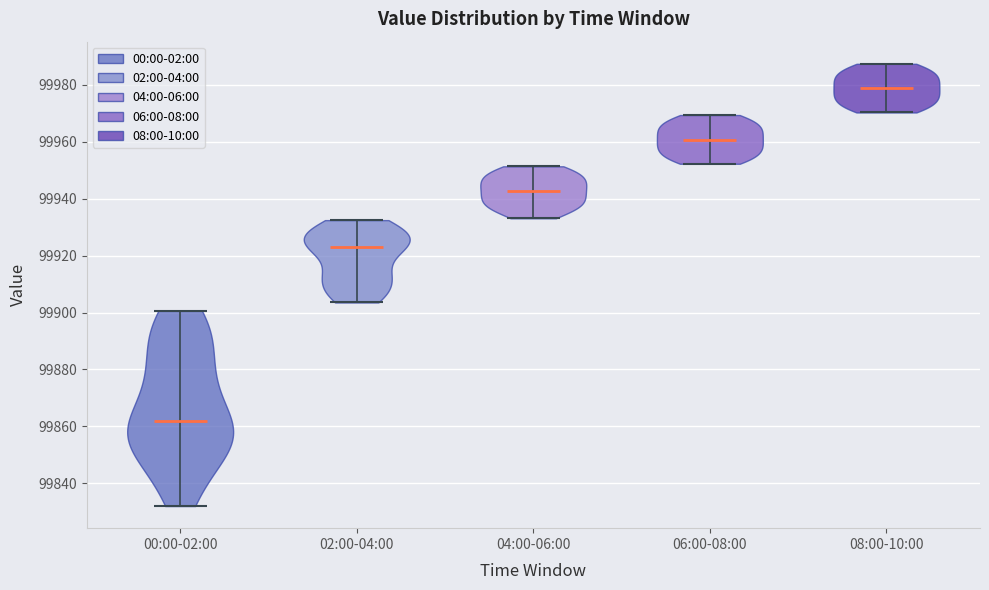

Reading left to right, read every violin against the y-axis: where its median line is, and the lowest and highest points it reaches. The values are not printed on the chart, so give them approximately, as read against the axis.

00:00-02:00: median line 99862, lowest point 99832, highest point 99900
02:00-04:00: median line 99924, lowest point 99904, highest point 99932
04:00-06:00: median line 99942, lowest point 99934, highest point 99952
06:00-08:00: median line 99960, lowest point 99952, highest point 99970
08:00-10:00: median line 99978, lowest point 99970, highest point 99988